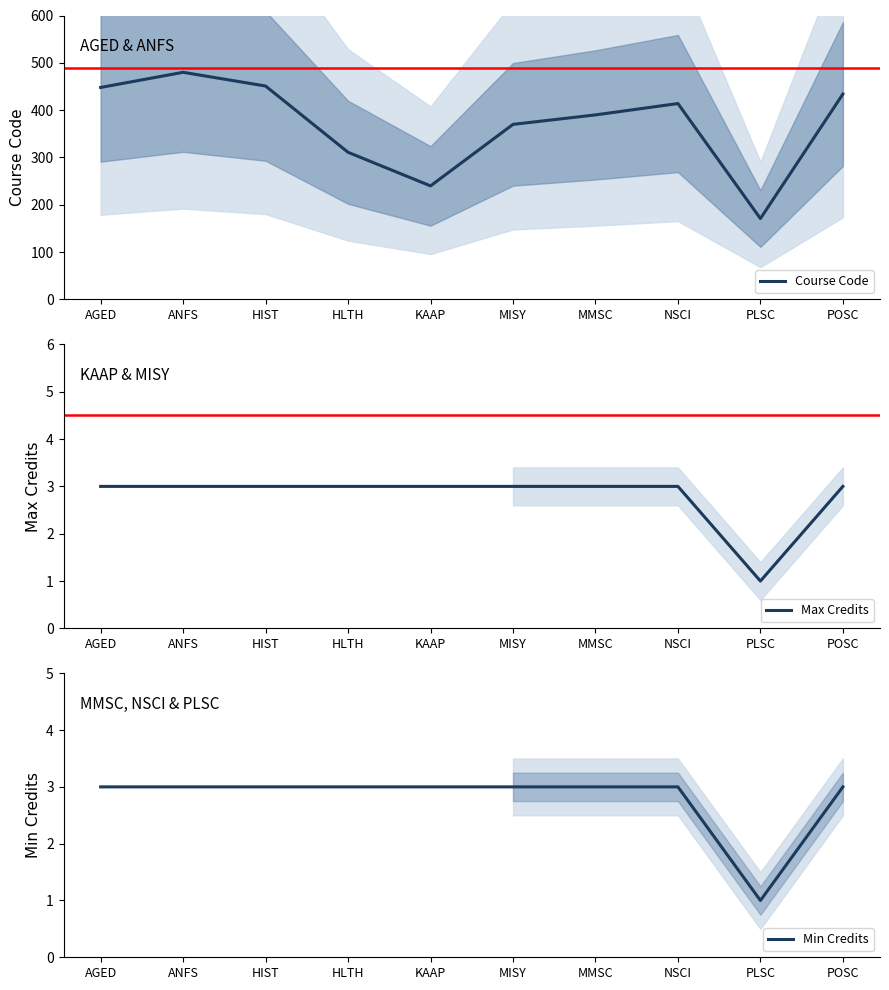

Is this an area chart (filled region under the line)?

No